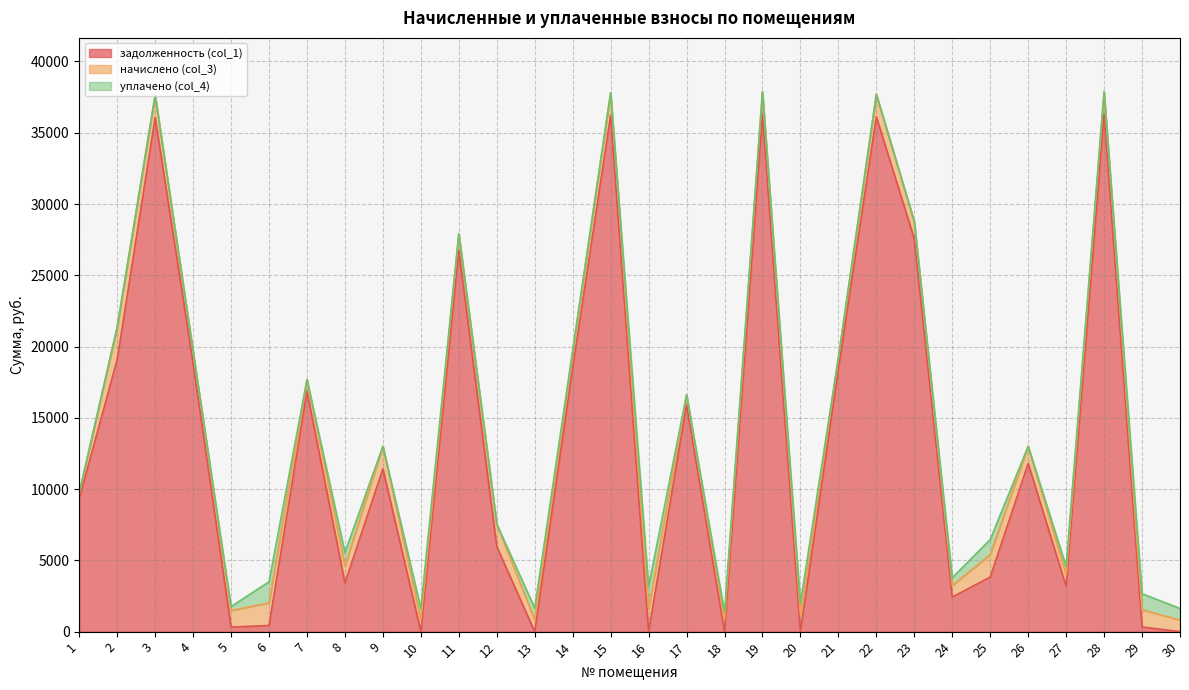

Where is the first local maximum for начислено (col_3)?

2